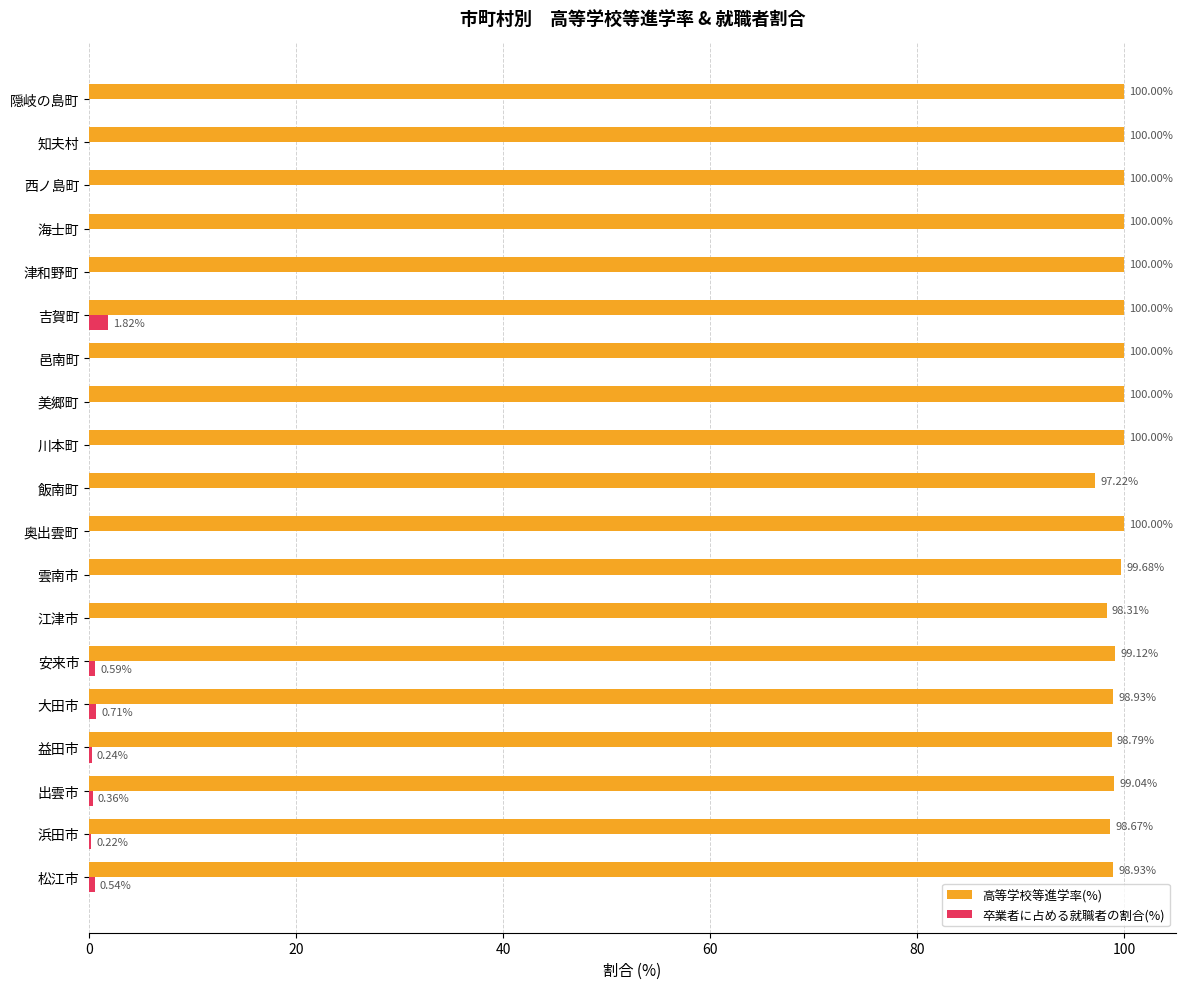

Between 松江市 and 出雲市, which series saw the biggest shift?

卒業者に占める就職者の割合(%)